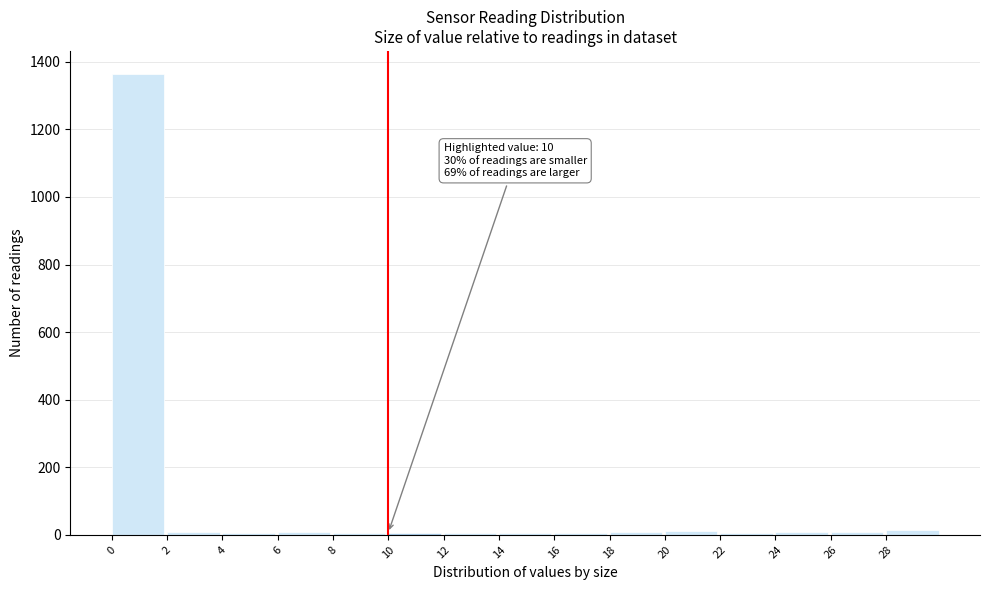

Over which range of the x-axis is the bar tallest?

0 to 2